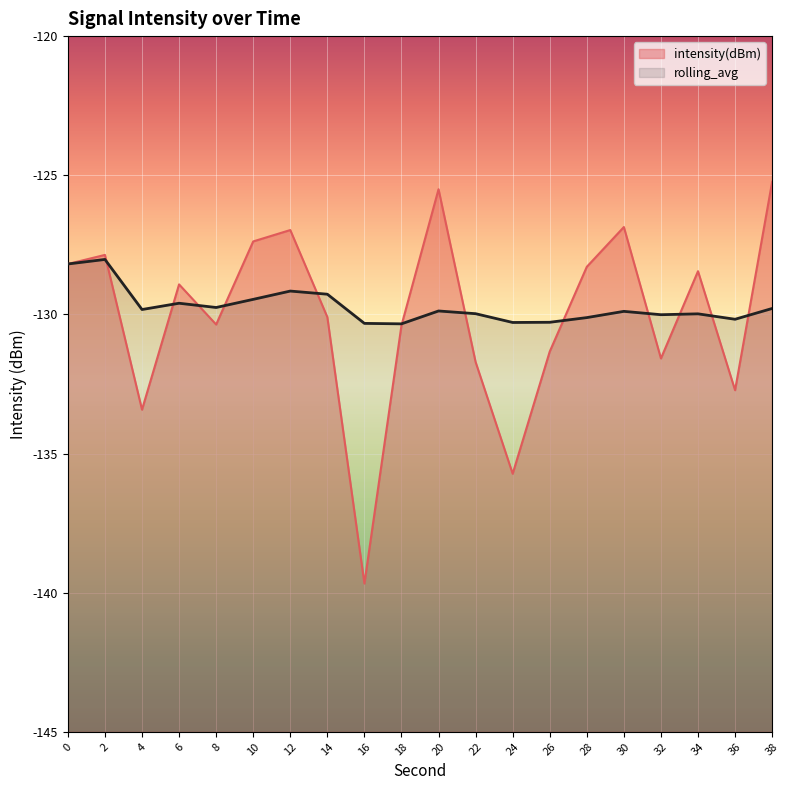

In intensity(dBm), how many points are lower than both neighbors (excluding endpoints)?

6